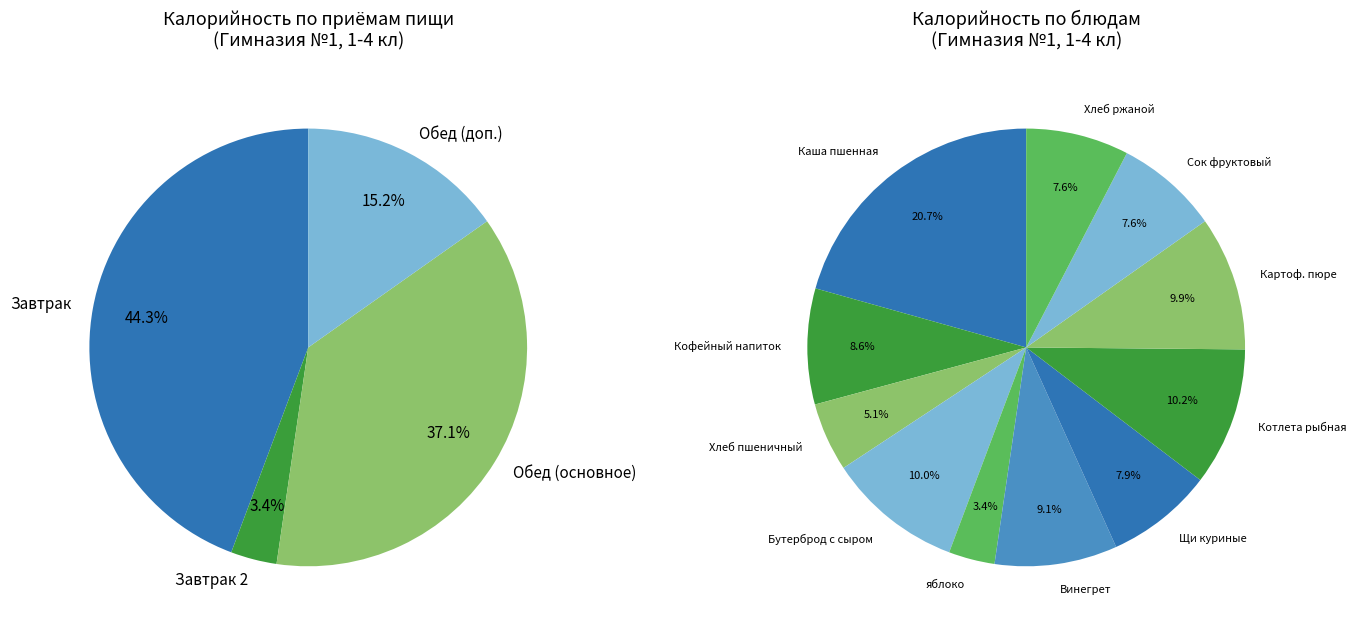

To the nearest percent, what percentage of the pie is Кофейный напиток на сгущ.молоке?

9%